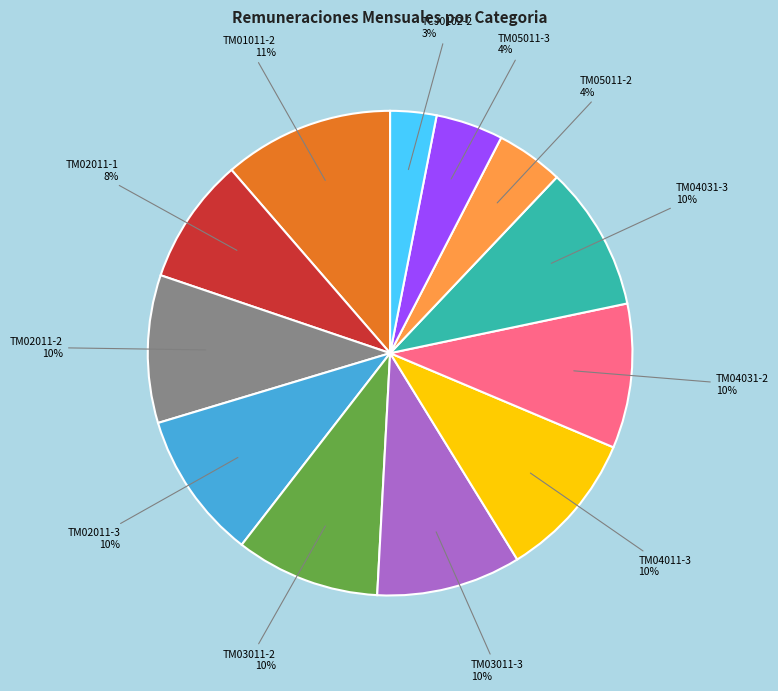

To the nearest percent, what is the average slice percentage?

8%